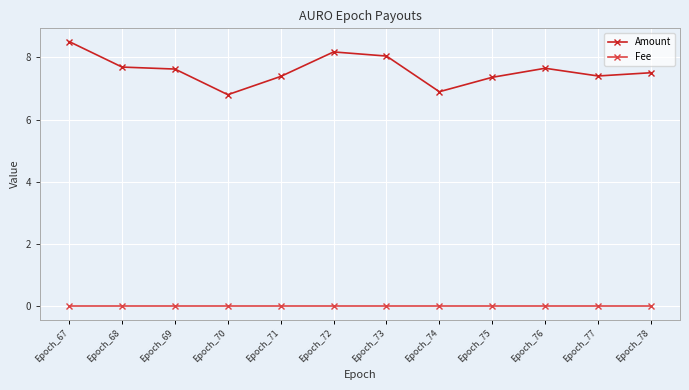

True or false: Fee and Amount intersect in this chart.

False